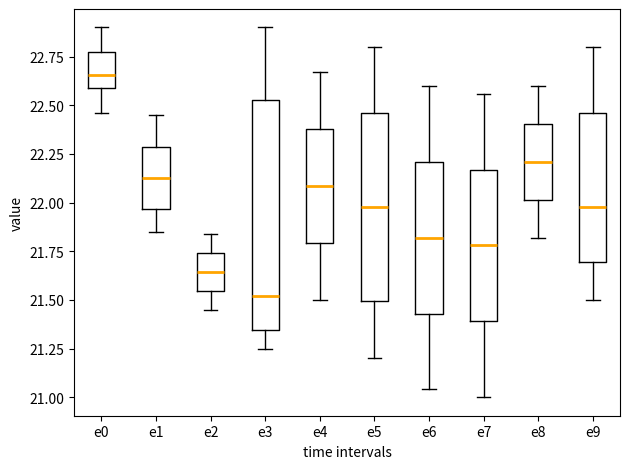

Reading left to right, read every box against the y-axis: the position of its median line, the range the box covers, and the ends of its whiskers. The values are not printed on the chart, so give them approximately, as read against the axis.

e0: median 22.65, box 22.60 to 22.75, whiskers 22.45 to 22.90
e1: median 22.15, box 21.95 to 22.30, whiskers 21.85 to 22.45
e2: median 21.65, box 21.55 to 21.75, whiskers 21.45 to 21.85
e3: median 21.50, box 21.35 to 22.55, whiskers 21.25 to 22.90
e4: median 22.10, box 21.80 to 22.40, whiskers 21.50 to 22.65
e5: median 22.00, box 21.50 to 22.45, whiskers 21.20 to 22.80
e6: median 21.80, box 21.45 to 22.20, whiskers 21.05 to 22.60
e7: median 21.80, box 21.40 to 22.15, whiskers 21.00 to 22.55
e8: median 22.20, box 22.00 to 22.40, whiskers 21.80 to 22.60
e9: median 22.00, box 21.70 to 22.45, whiskers 21.50 to 22.80